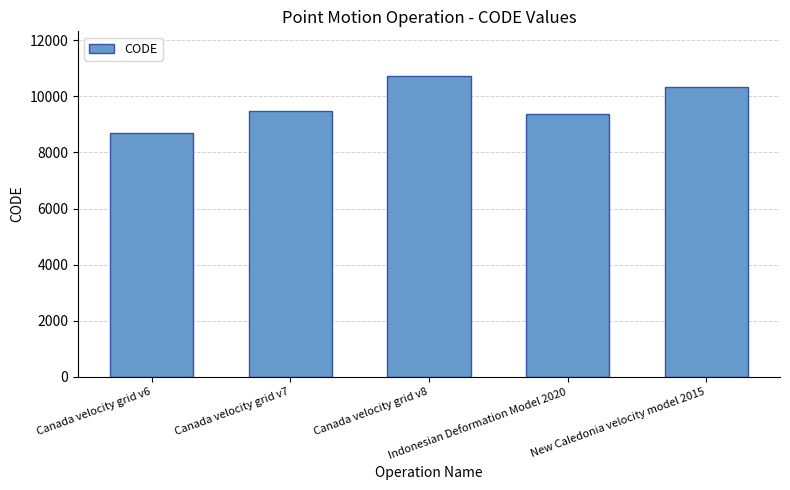

Which category has the lowest value across all series?

Canada velocity grid v6